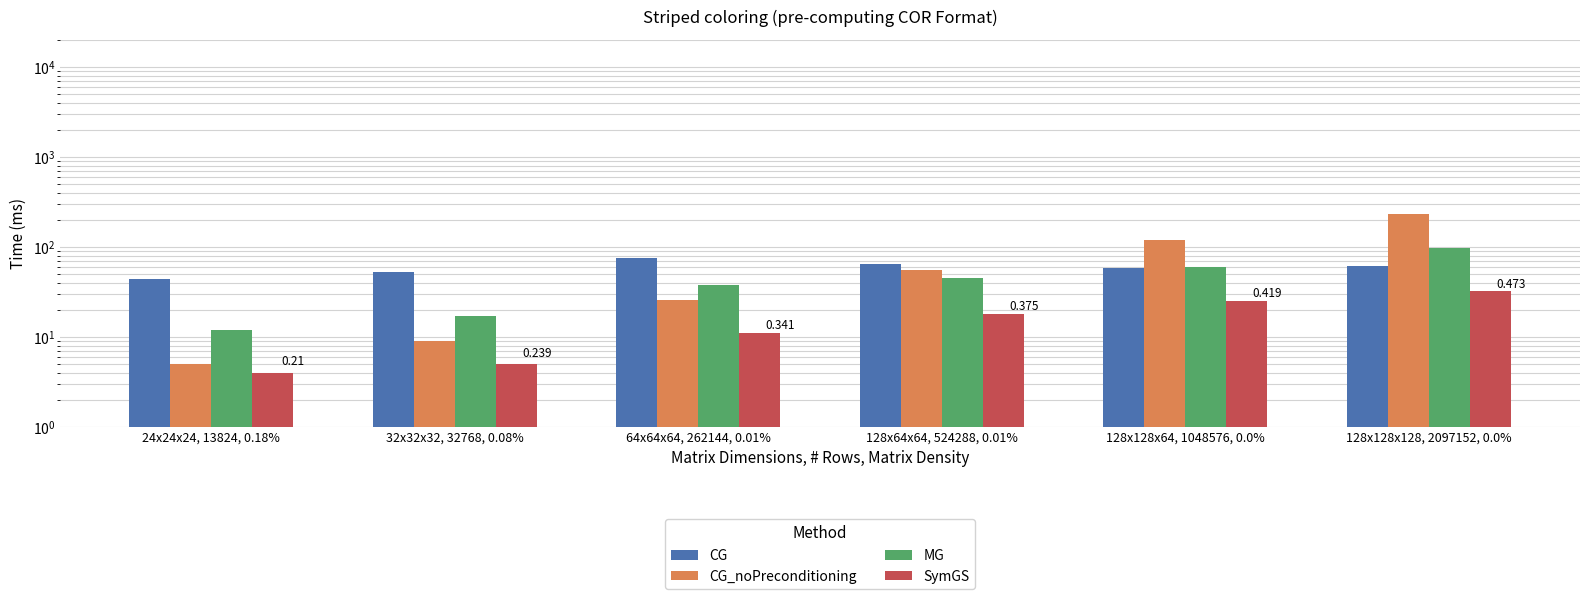

Read the MG value at 128x64x64, 524288, 0.01%, to the nearest 5.

45